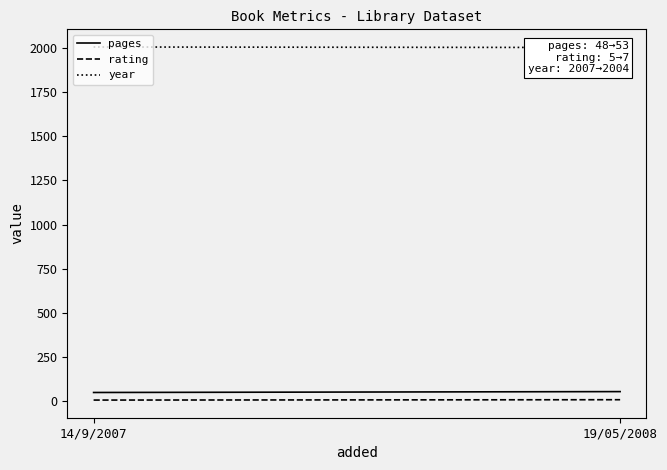

What is the label of the 1st point from the right?

19/05/2008